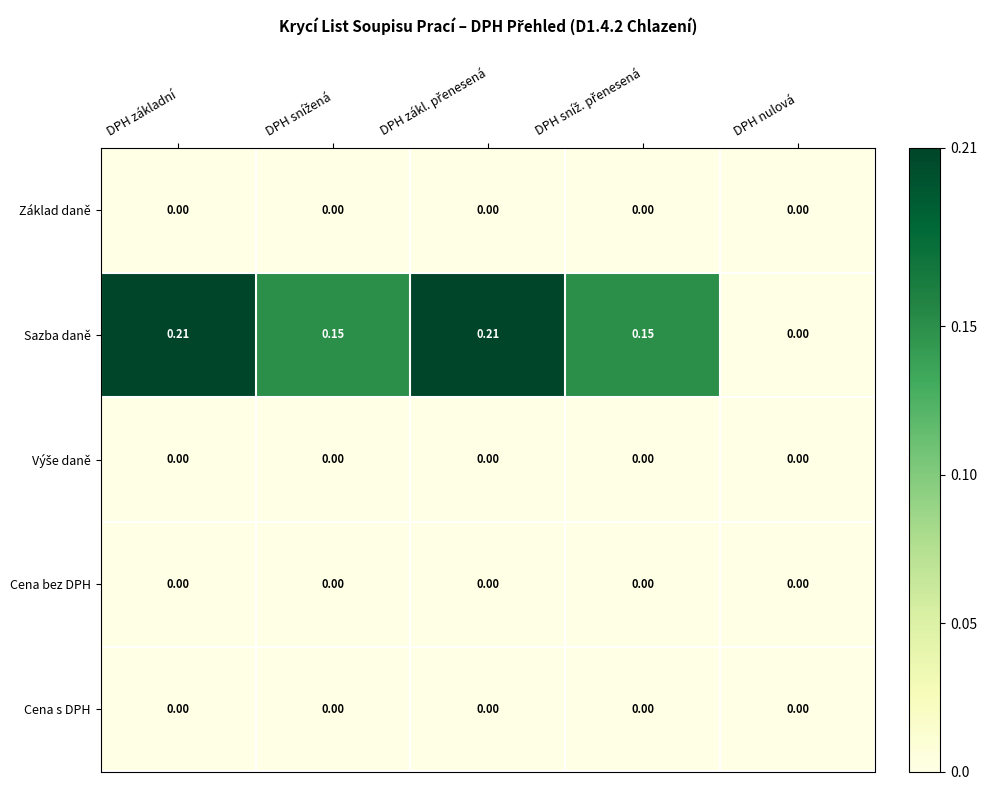

Which series has the largest total across all categories?

Sazba daně